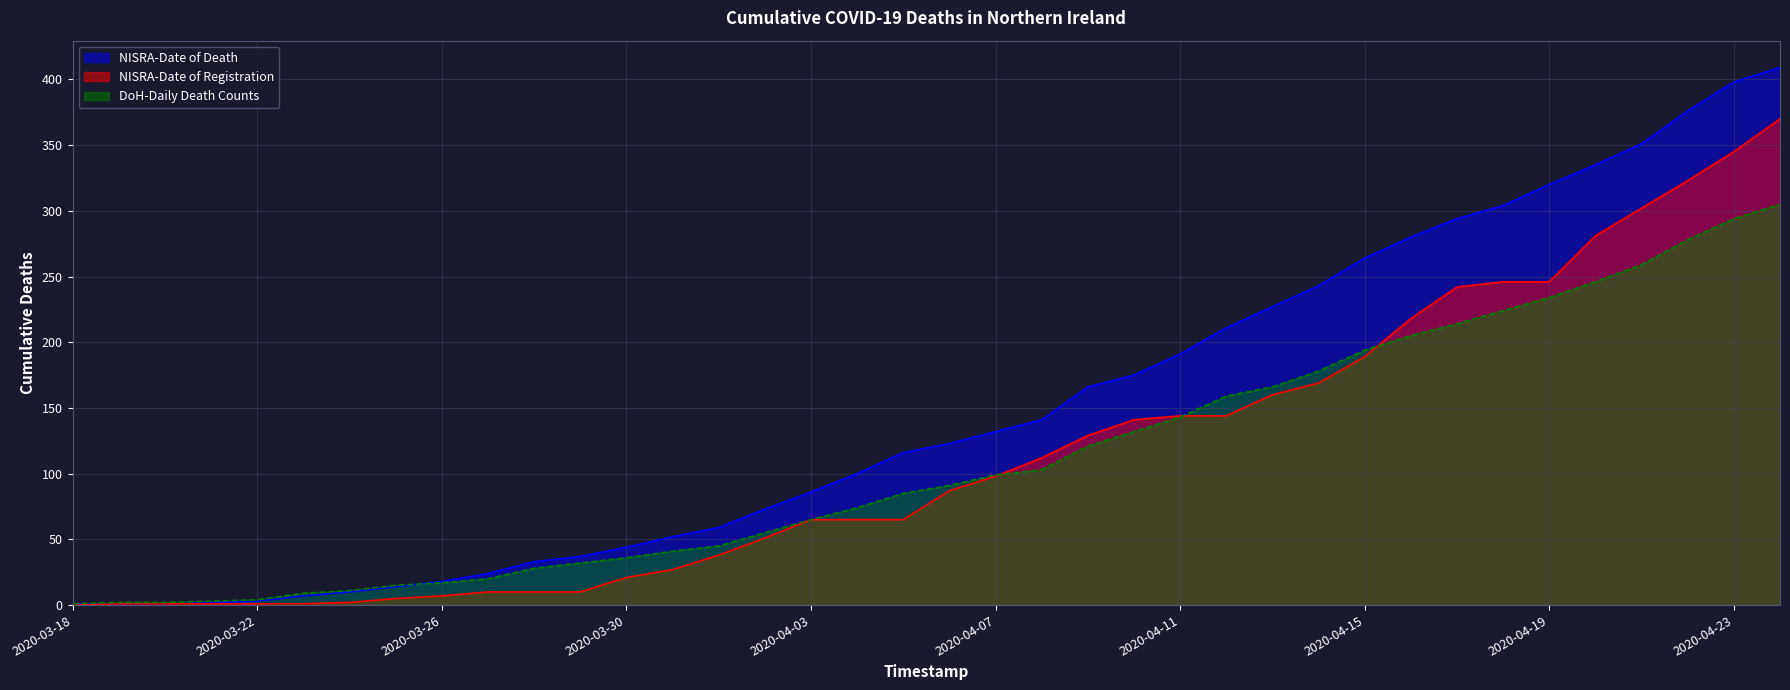

What is the sum of all DoH-Daily Death Counts values?

4190